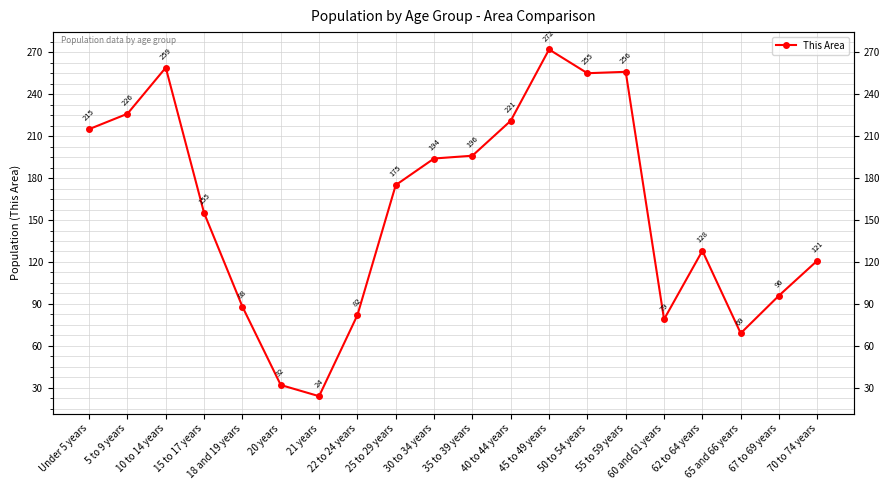

The chart shows a value of 121 at 70 to 74 years. True or false?

True